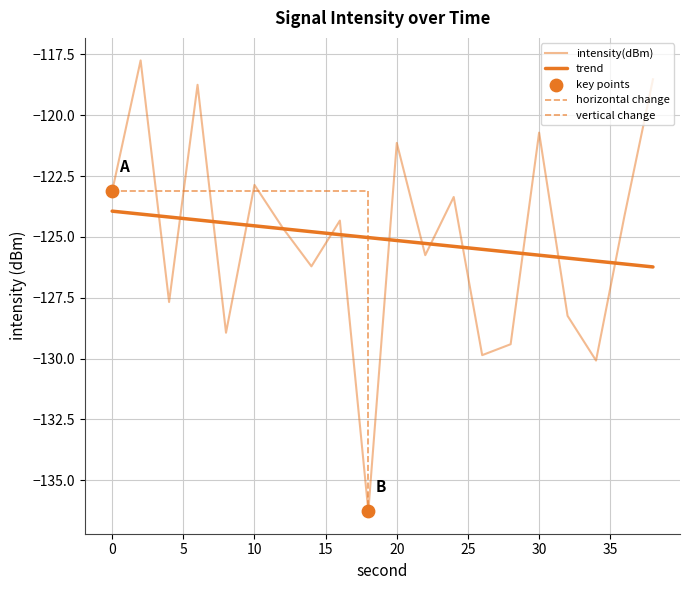

What is the change in value from 0 to 16?

-1.2